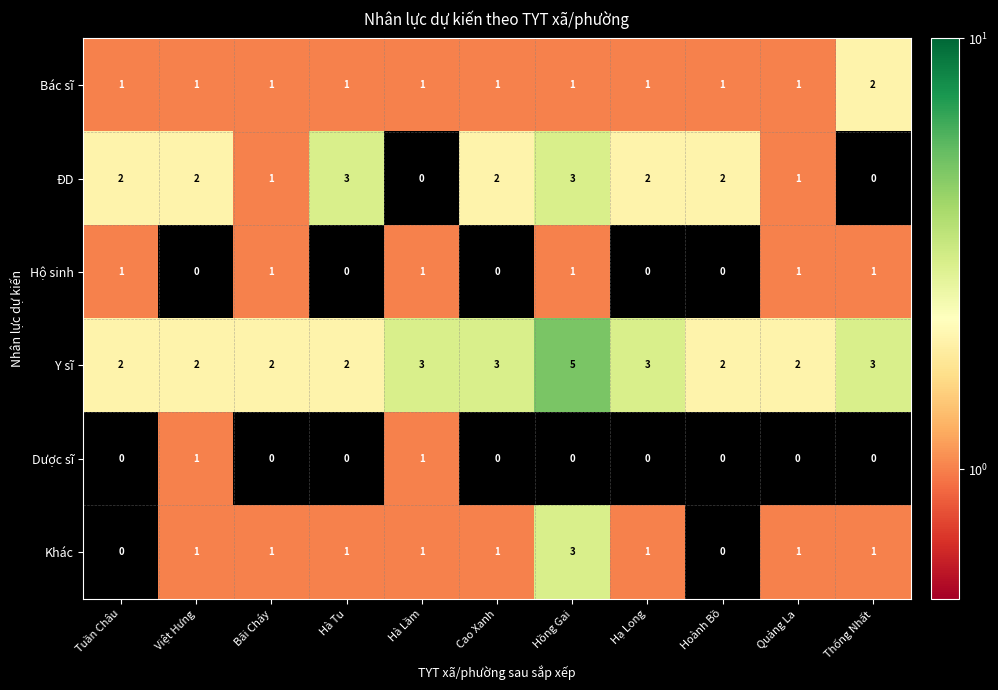

Which series has the largest total across all categories?

Y sĩ